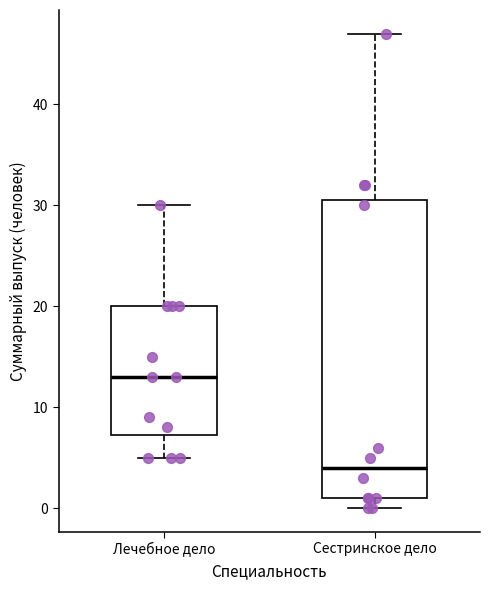

Which box's median line is the highest?

Лечебное дело